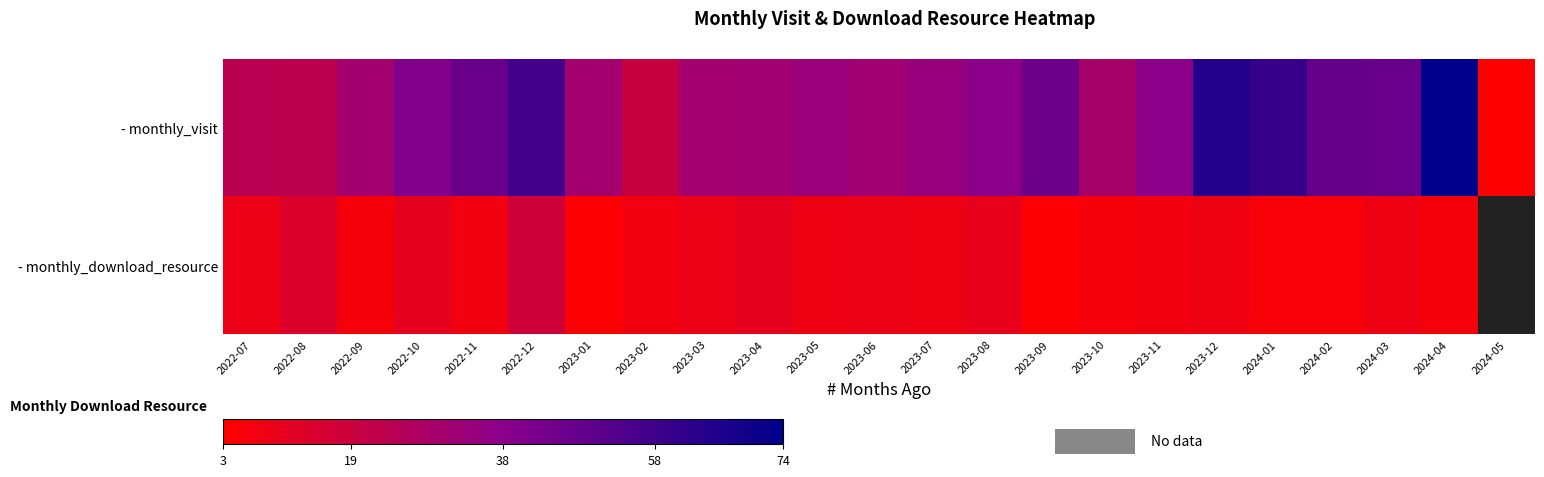

What is the spread (max minus min) of values at 2023-09?

42.0